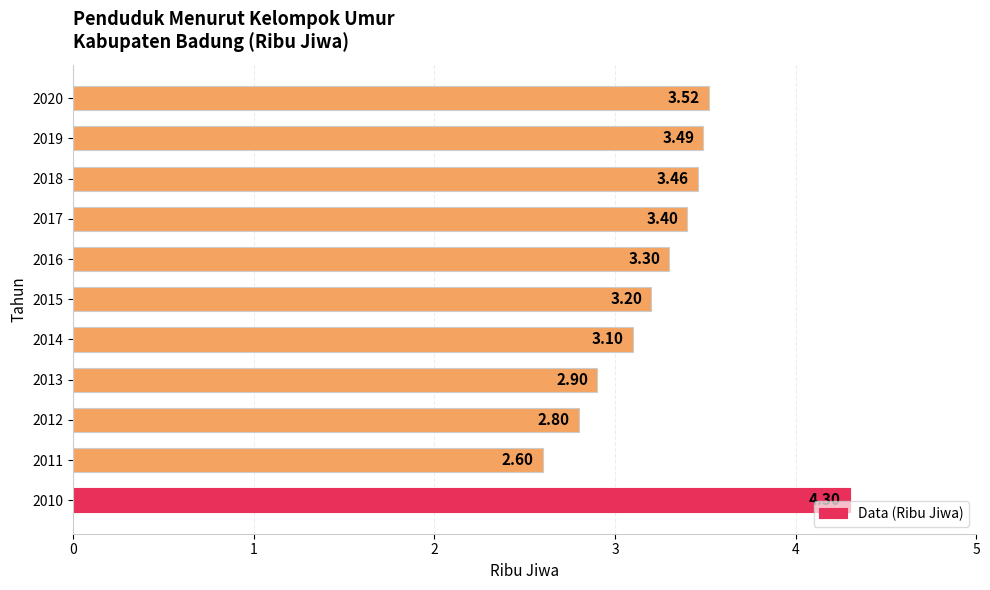

List the labels in order of value, largest first.

2010, 2020, 2019, 2018, 2017, 2016, 2015, 2014, 2013, 2012, 2011